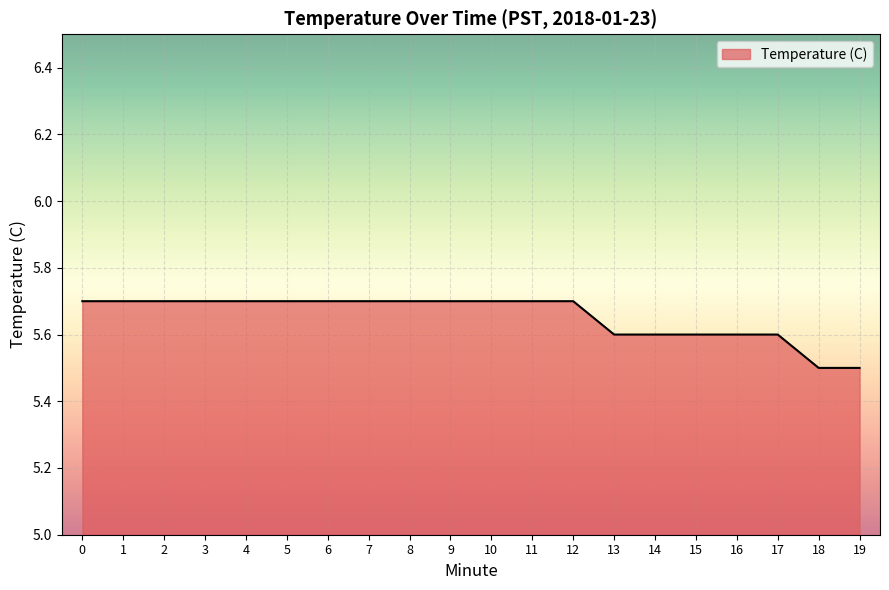

Is it true that the value at 11 is 5.7?

True